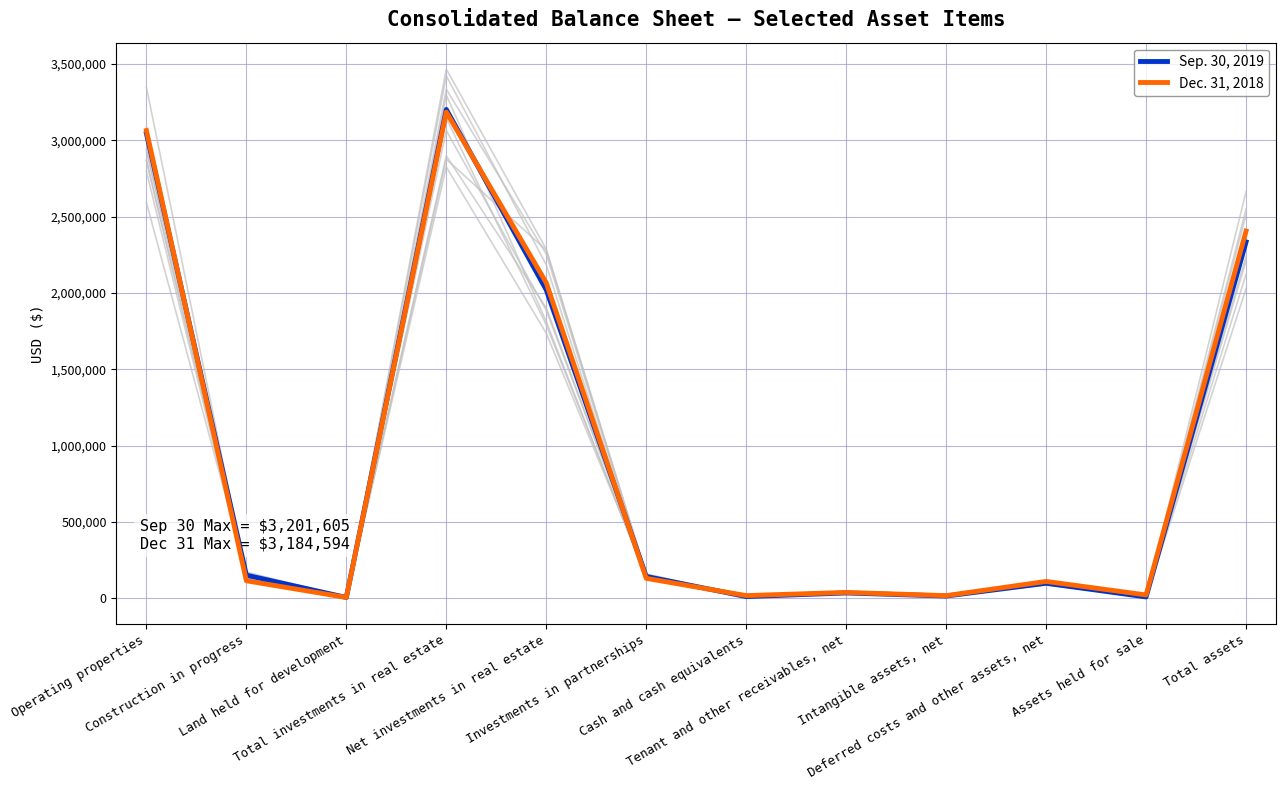

At how many categories does at least one series exceed 2750566?

2